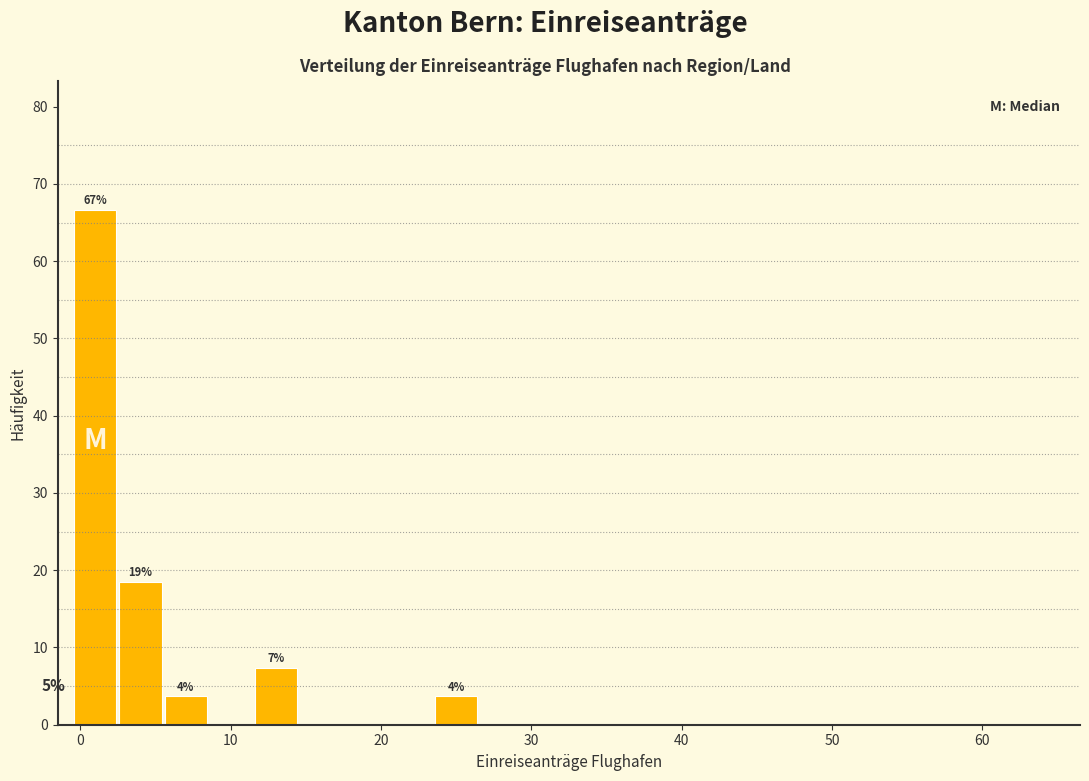

Read against the x-axis, roughly where is the centre of the tallest bar?

1